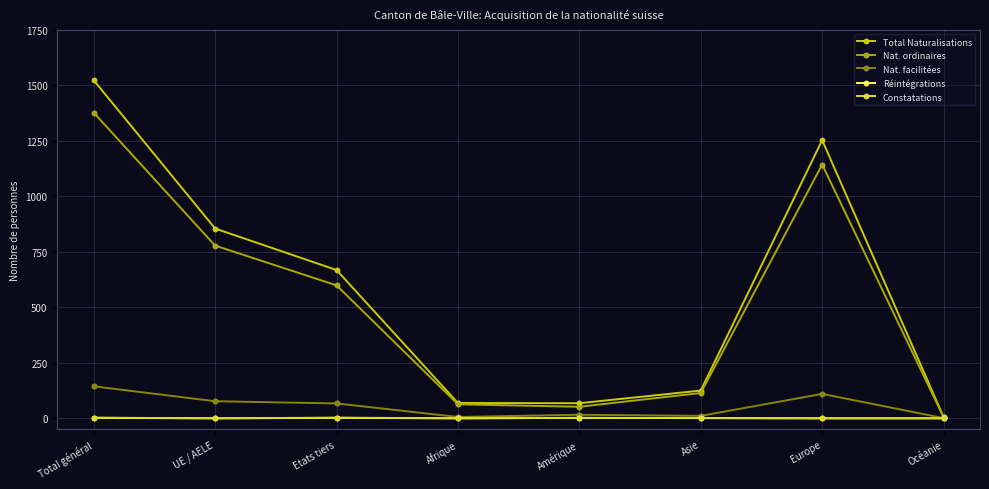

What is the total value across all series at Asie?

252